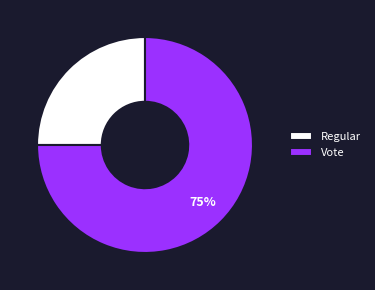

Does any single category account for the majority?

Yes